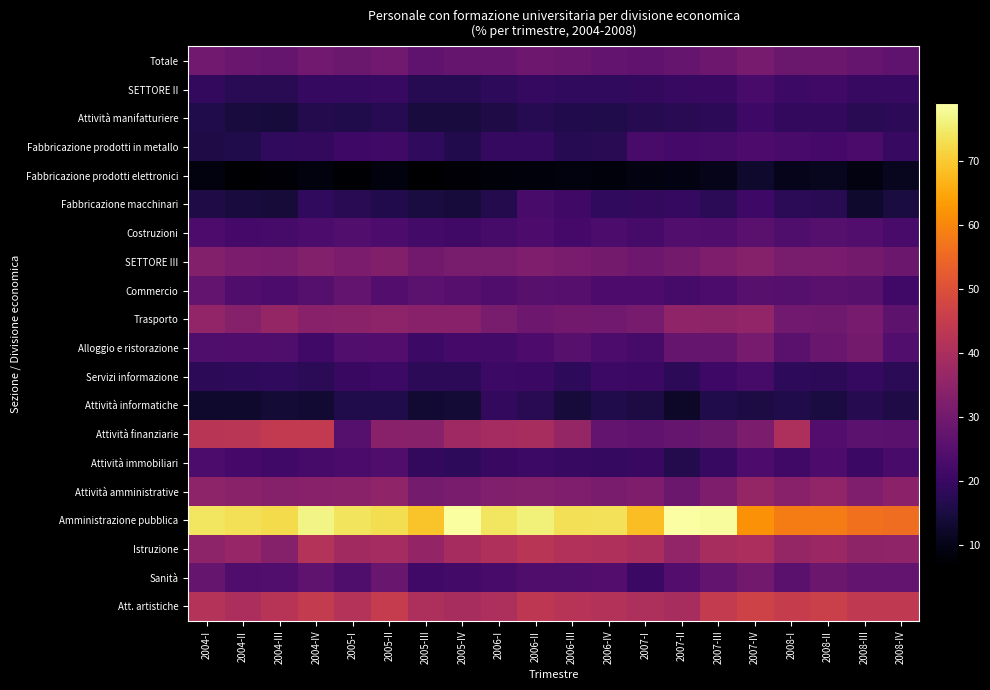

What is the difference between the highest and lowest values at 2006-II?

67.4